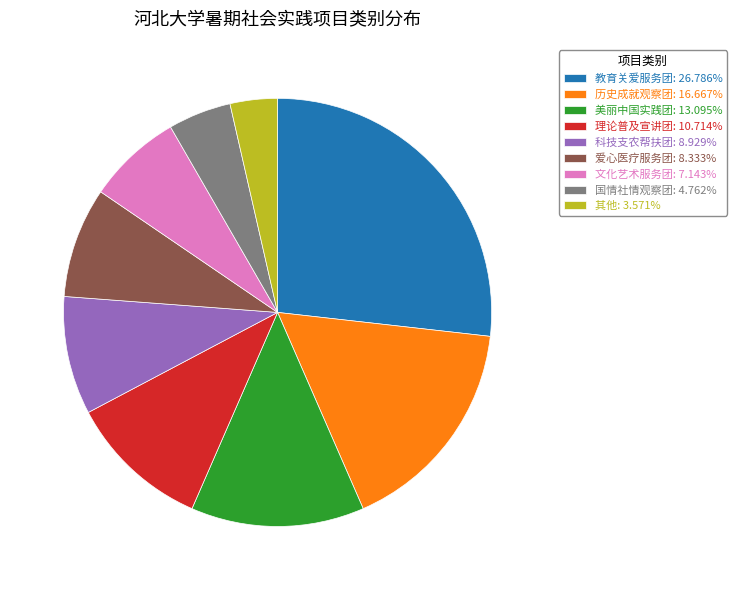

Do 爱心医疗服务团: 8.333% and 美丽中国实践团: 13.095% together represent more than half of the pie?

No